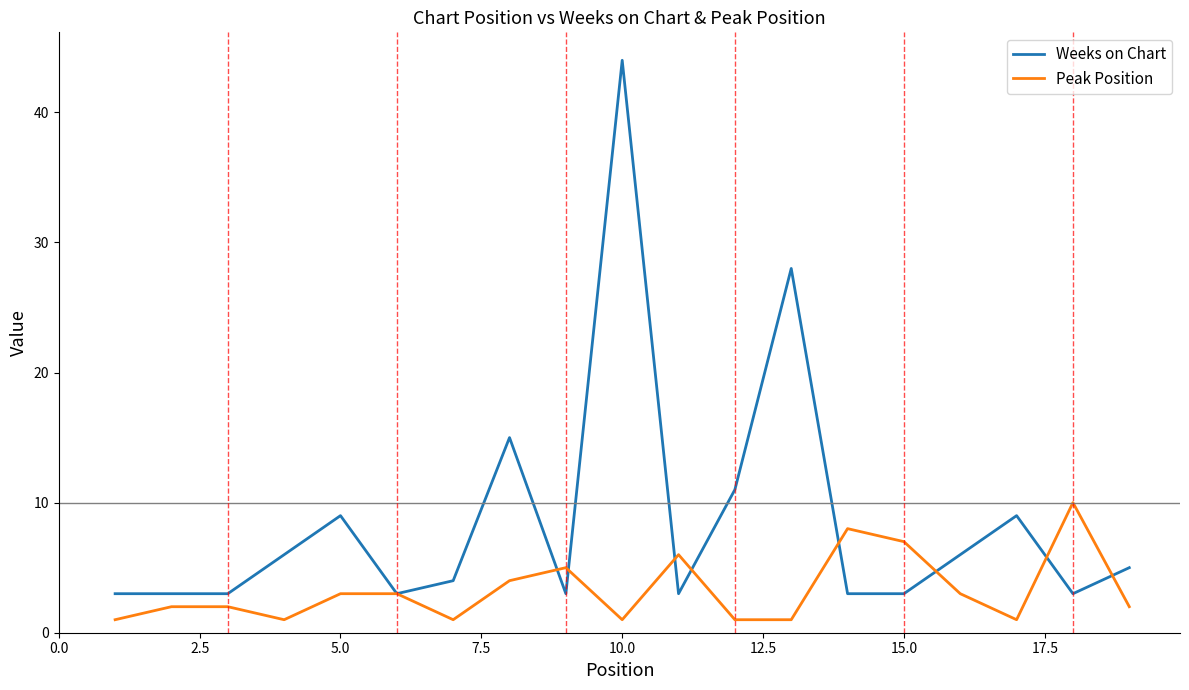

Which series has the largest range (max minus min)?

Weeks on Chart